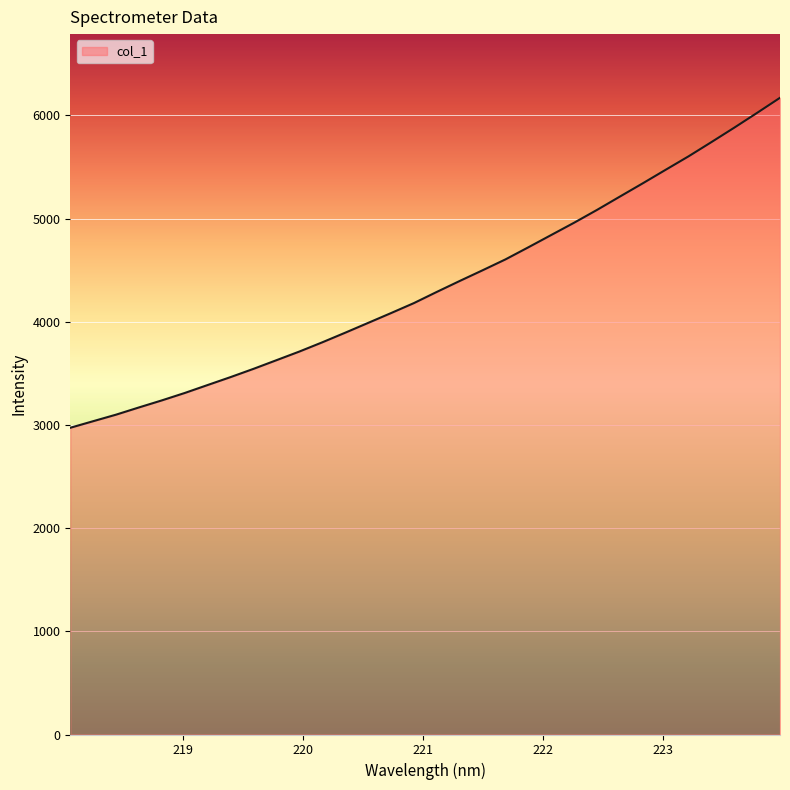

What is the smallest value displayed?

2973.2